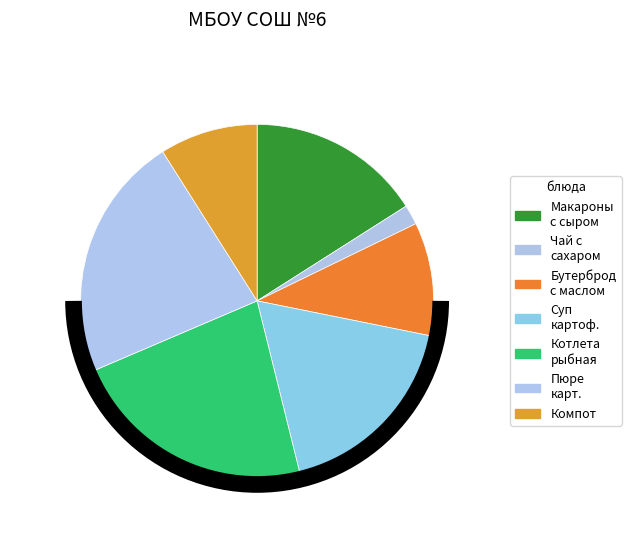

Which slice is the smallest?

Чай с сахаром